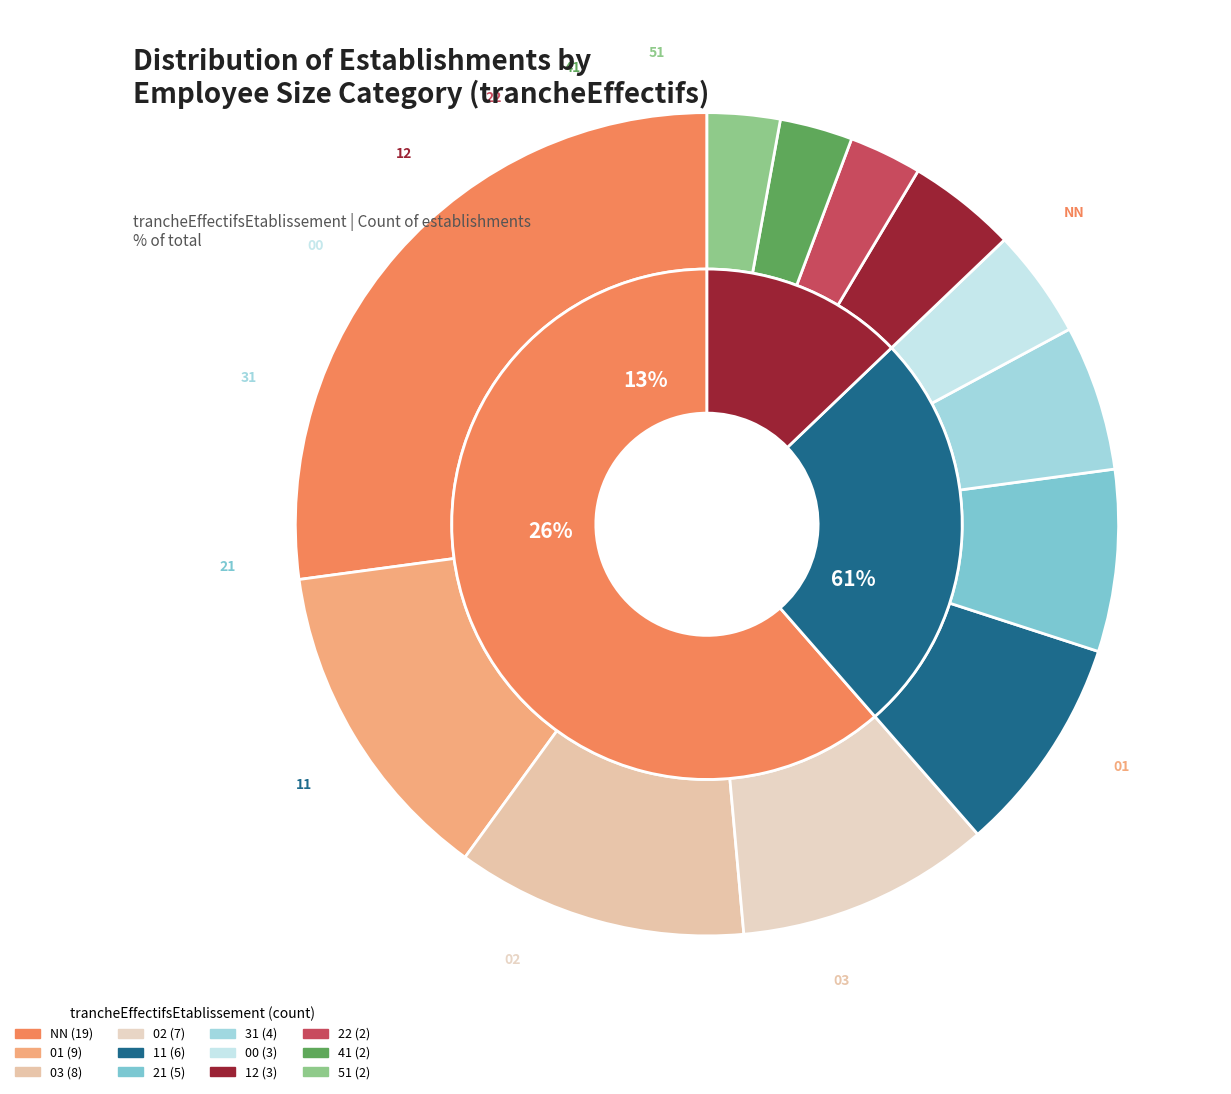

How many segments does this pie chart have?

12